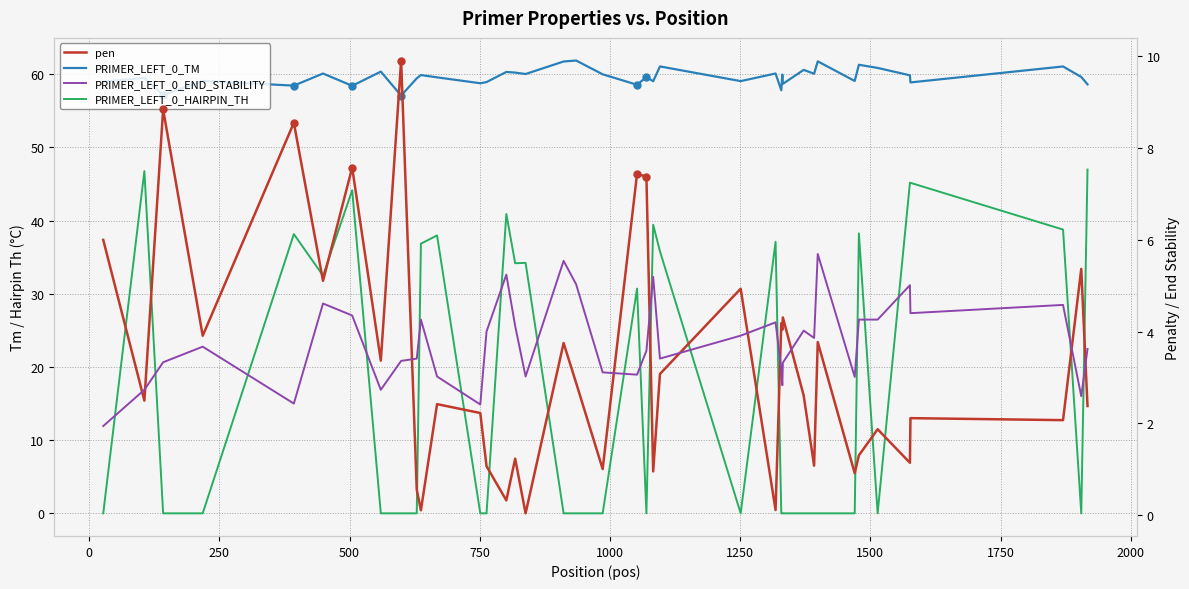

Which series has the largest range (max minus min)?

PRIMER_LEFT_0_HAIRPIN_TH